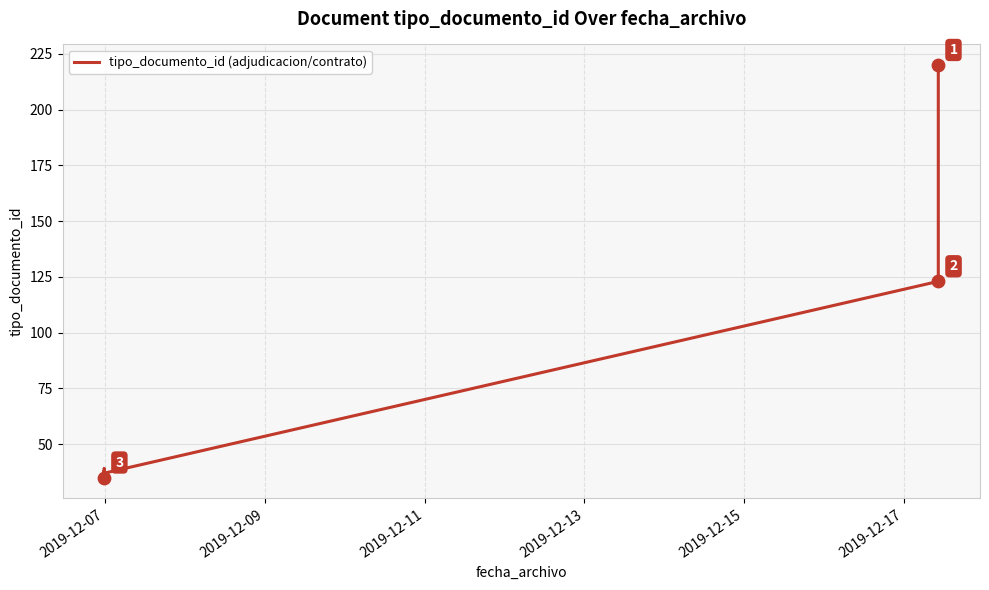

Approximately how many times larger is the value at 2019-12-13 compared to 2019-12-15?

1.1